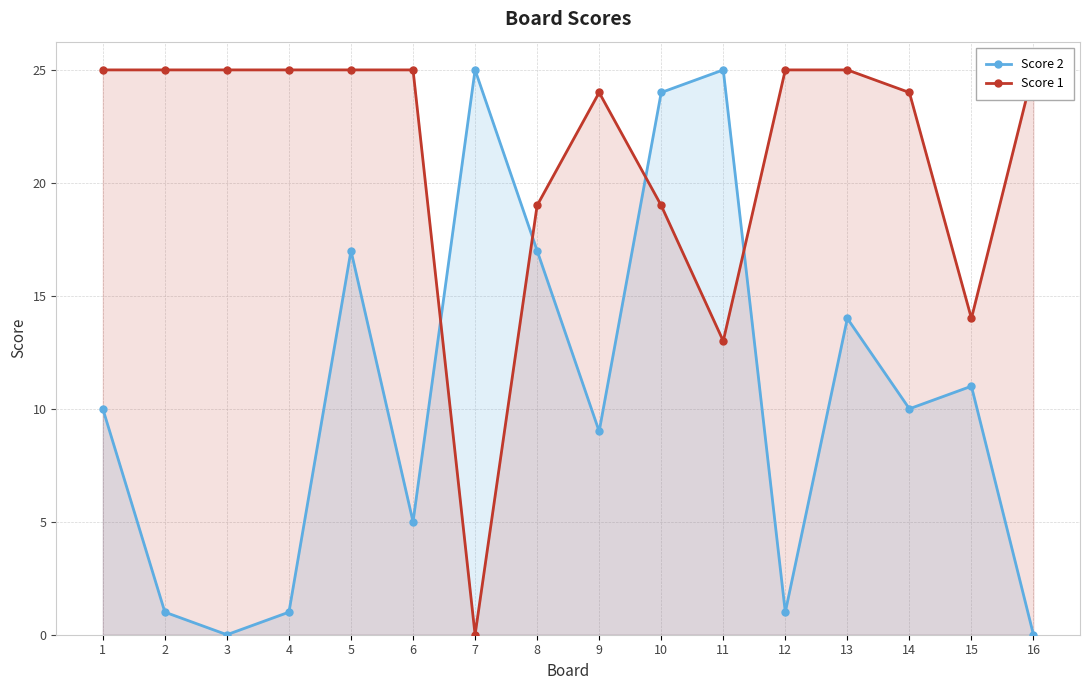

What is the value of the Score 2 point at the 6th from the left?

5